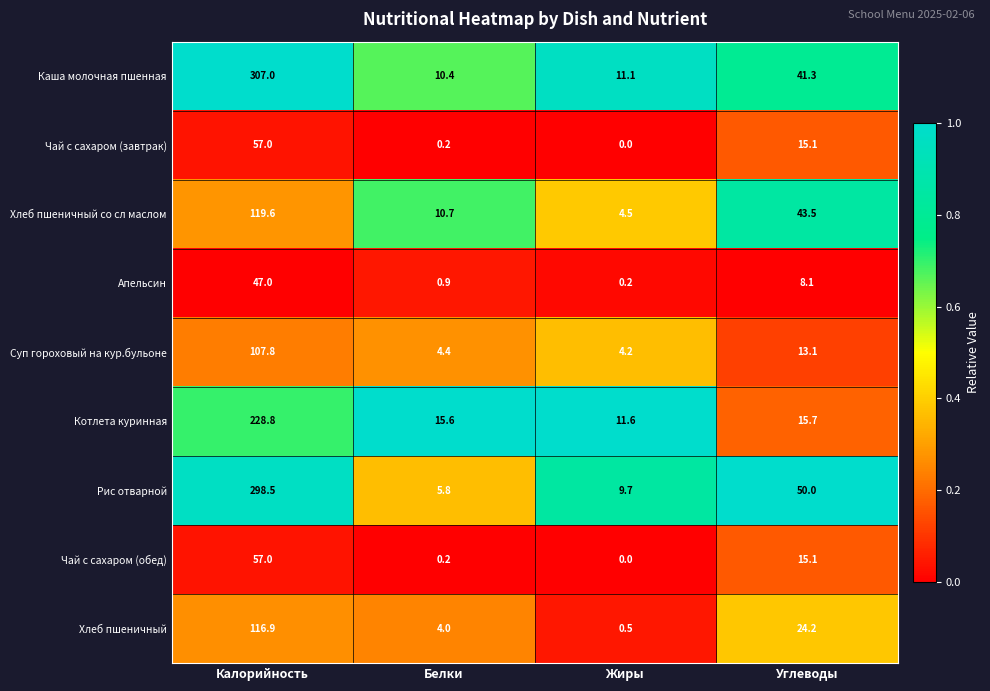

Is it true that Суп гороховый на кур.бульоне equals 181.0 at Калорийность?

False